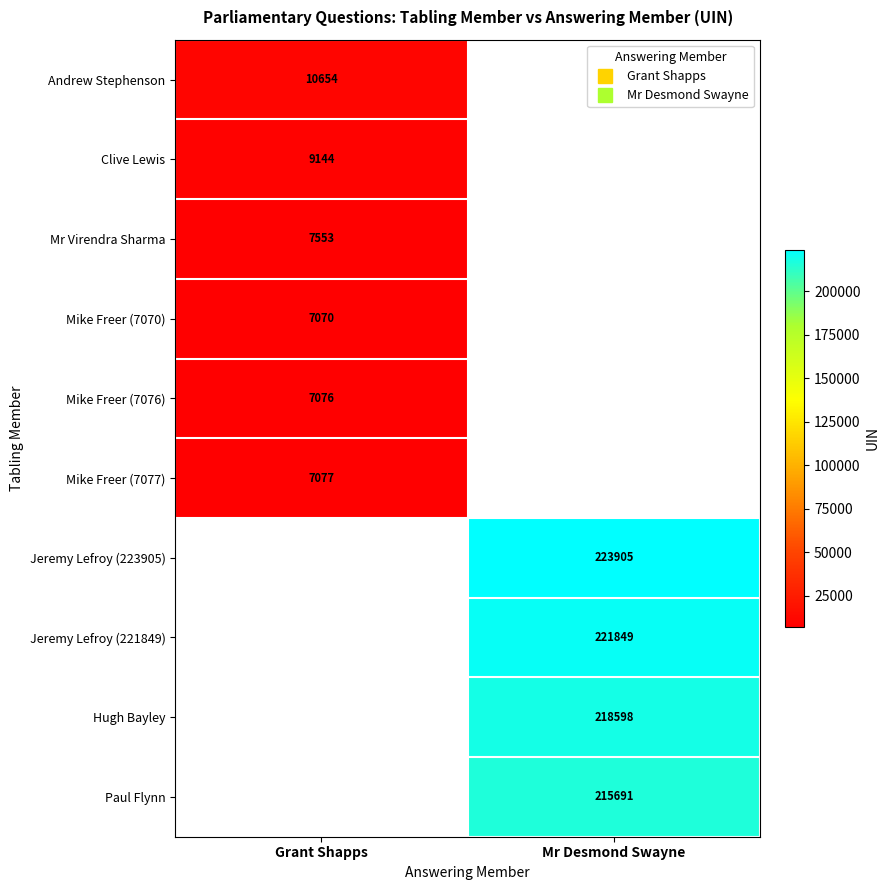

At how many categories does at least one series exceed 45283?

1